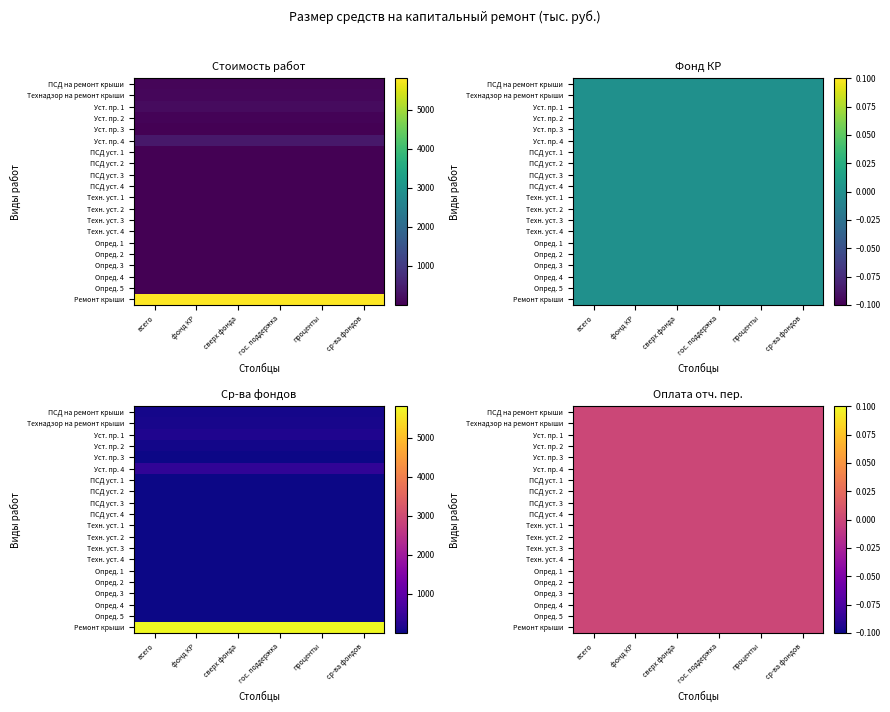

How many values in Технадзор на ремонт крыши are above zero?

2